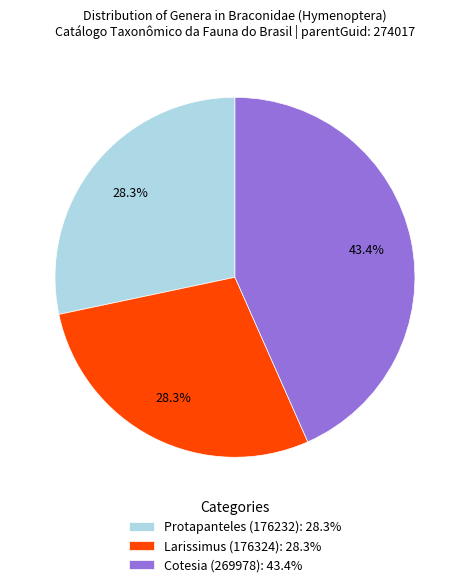

To the nearest percent, what portion does Larissimus (176324) represent?

28%